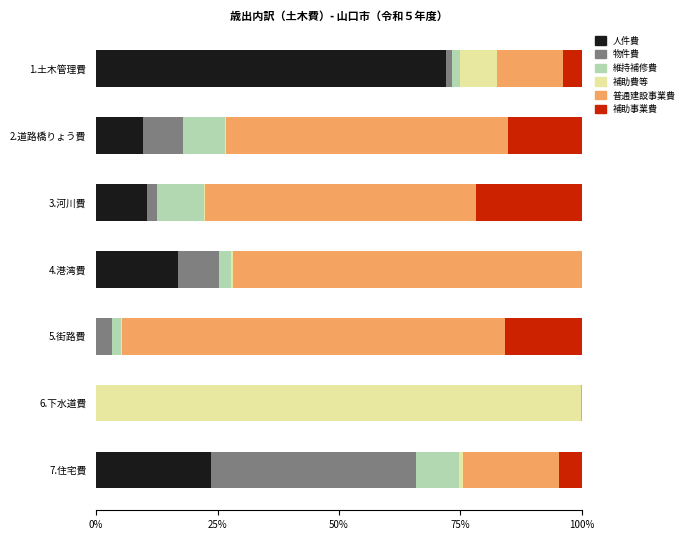

At which label does 人件費 reach its peak?

1.土木管理費